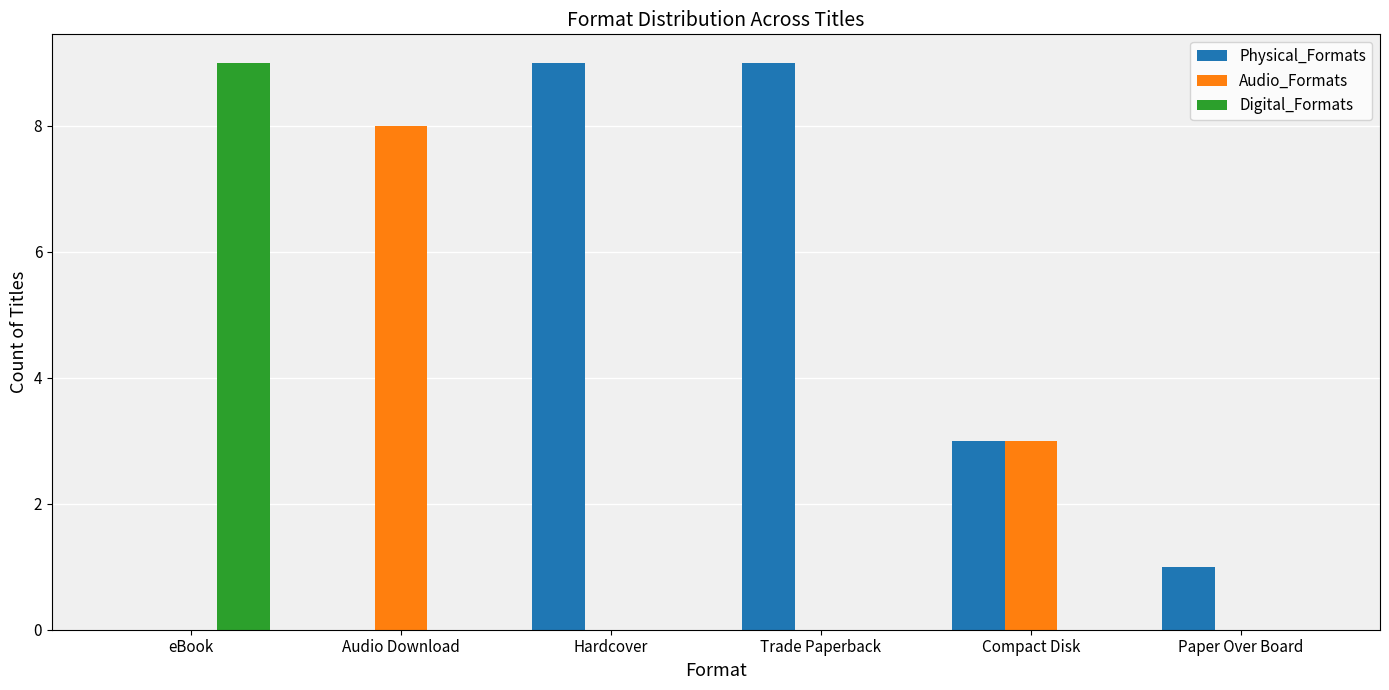

The value of Digital_Formats at eBook is 4. True or false?

False